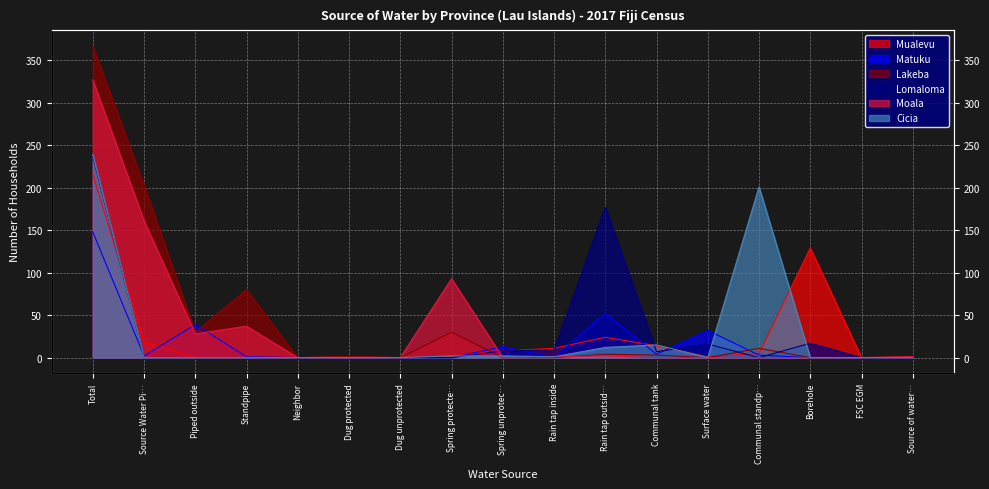

What is the value of the Mualevu point at the 14th from the left?

5